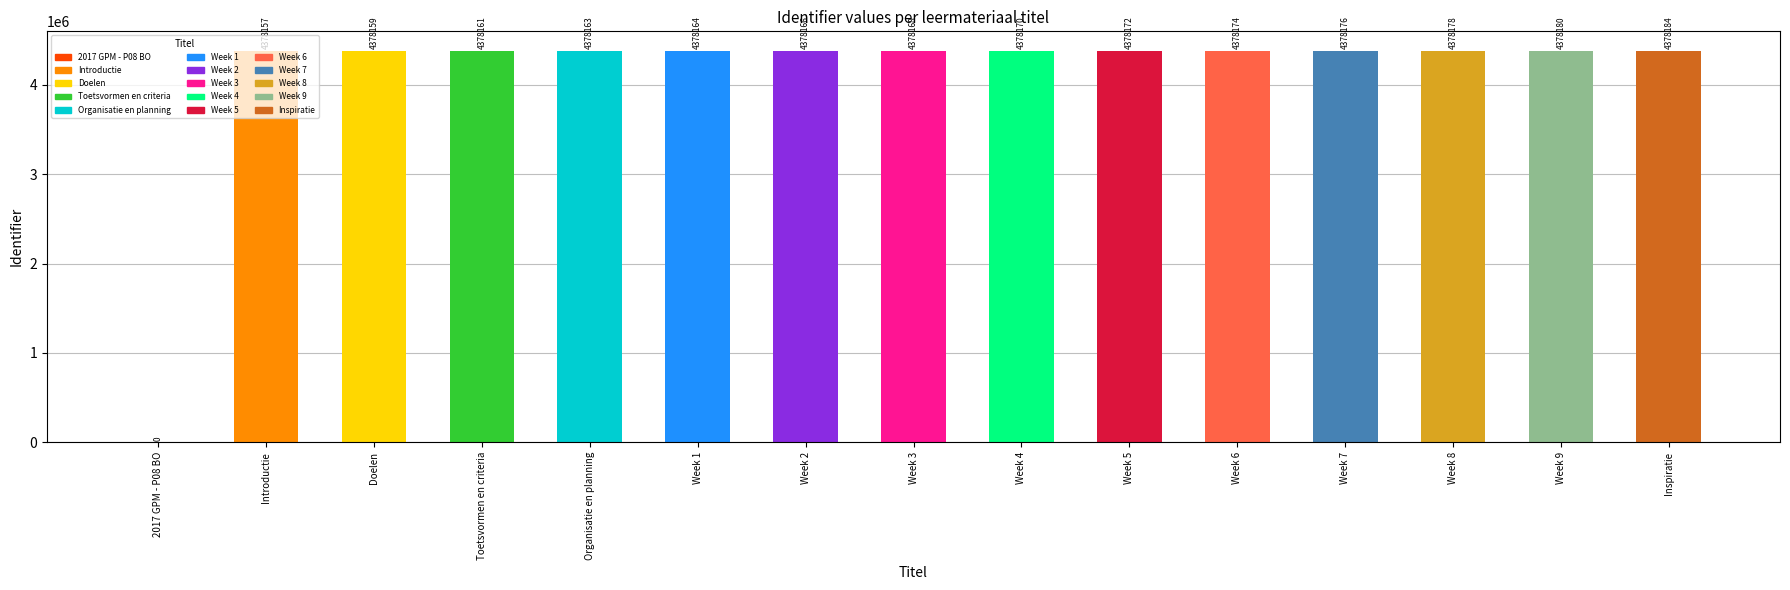

The value at Week 1 is 4378164. True or false?

True